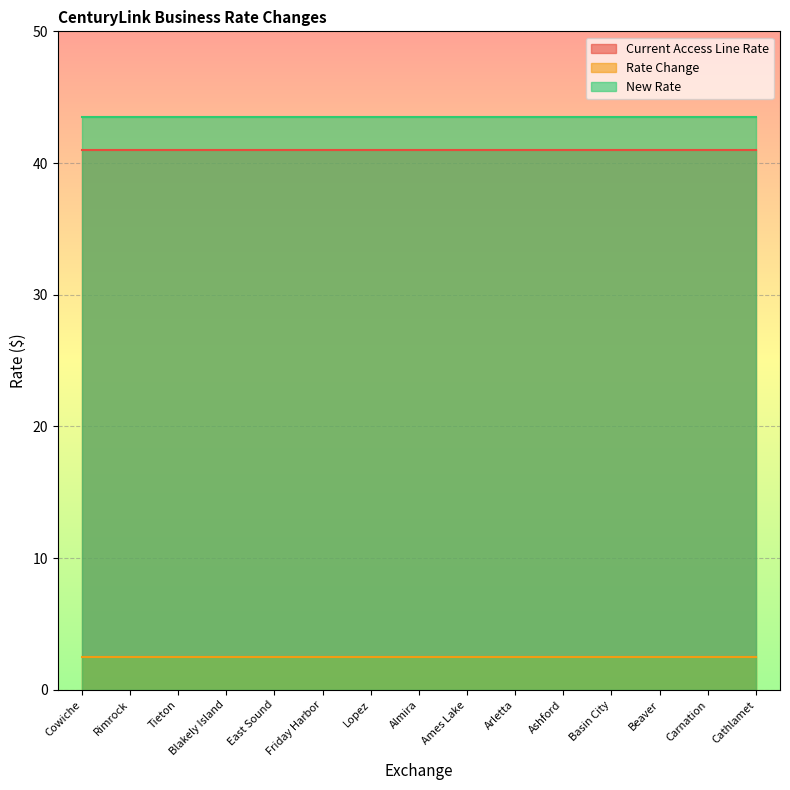

What value does the New Rate series have at Arletta?

43.5